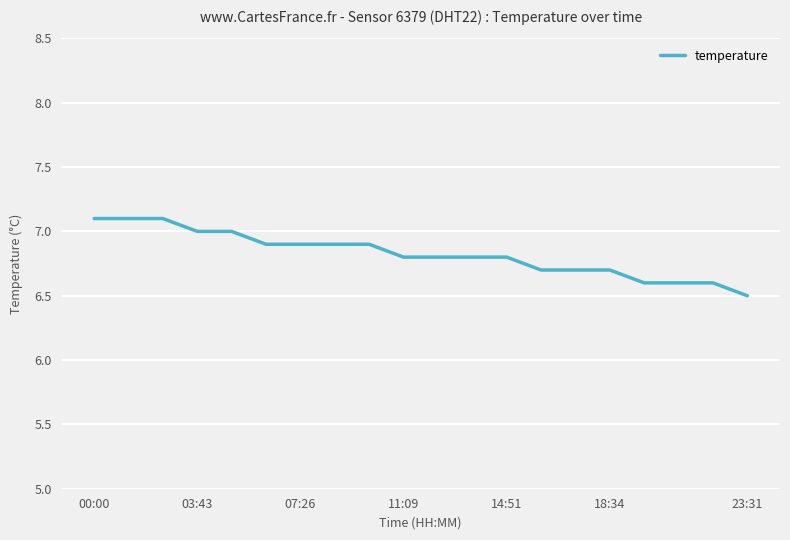

Count the number of data series in this chart.

1